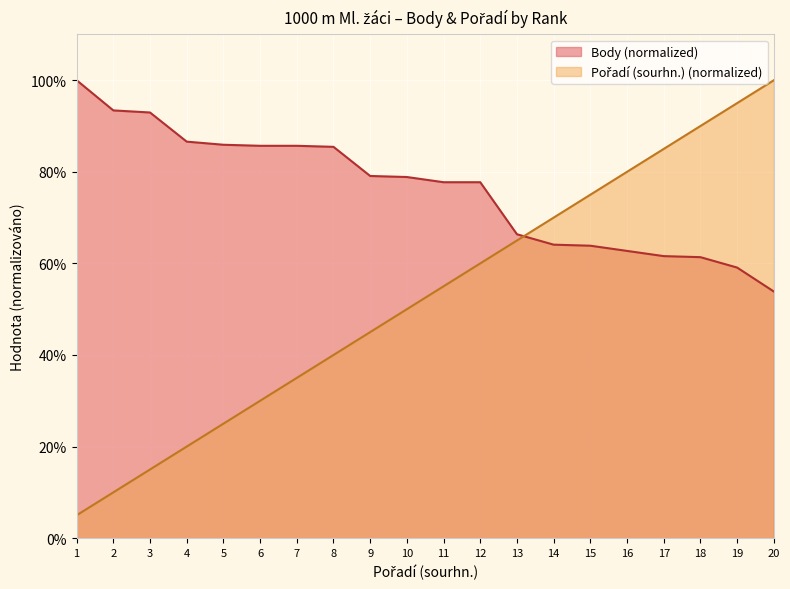

What is the value of the Body point at the 7th from the left?

85.7